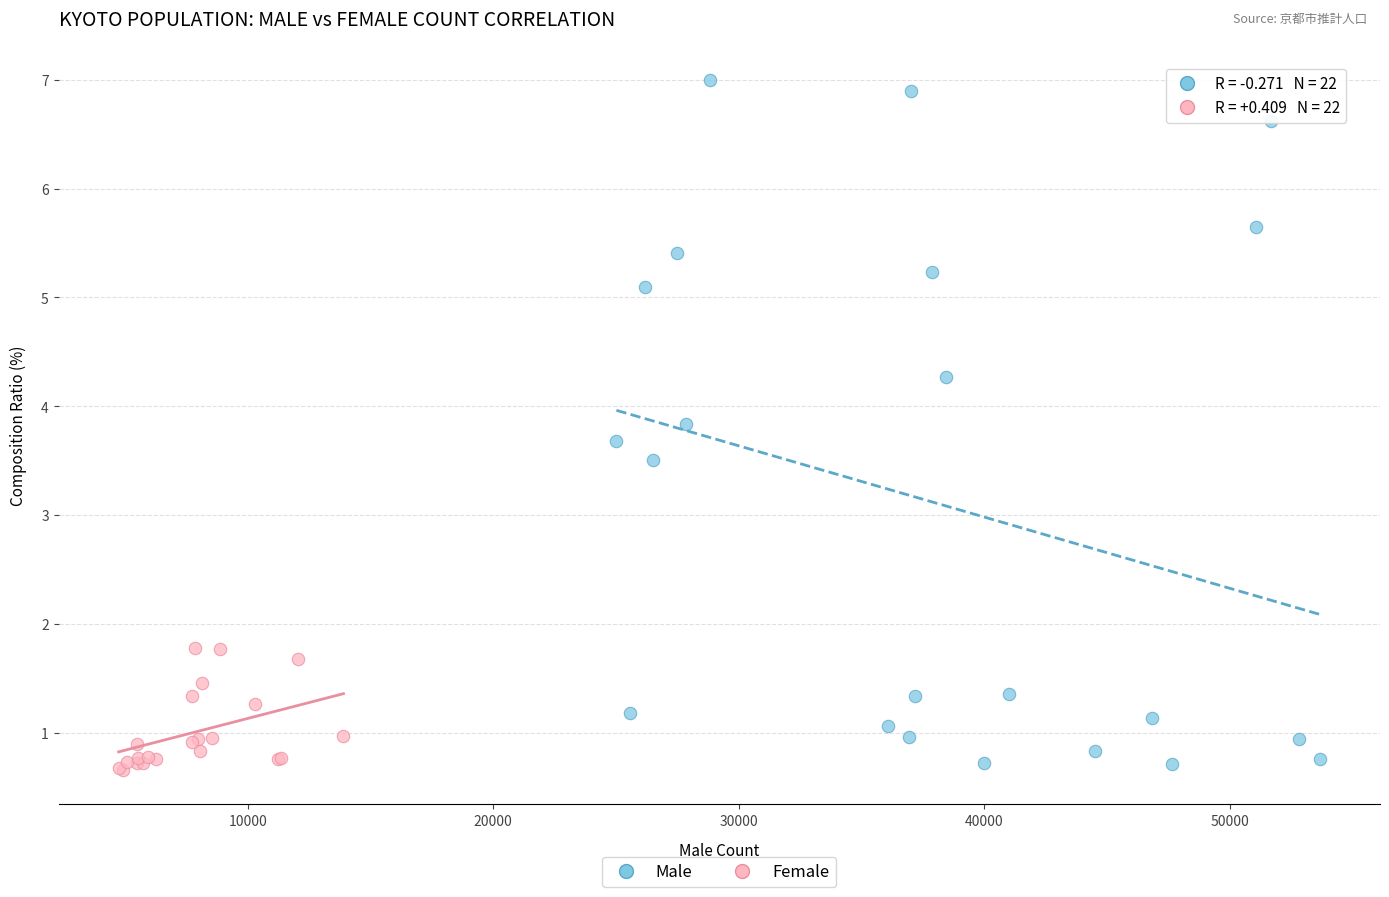

What are all the series names shown in the legend?

Male, Female